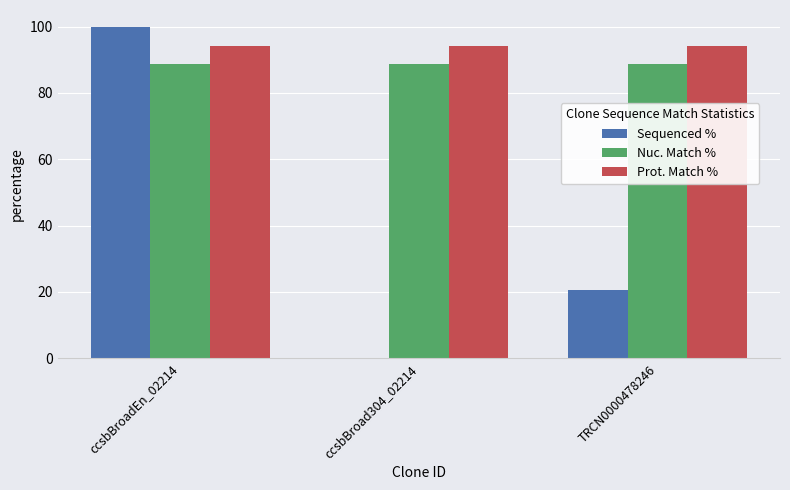

True or false: Nuc. Match % has a value of 28.5 at TRCN0000478246.

False